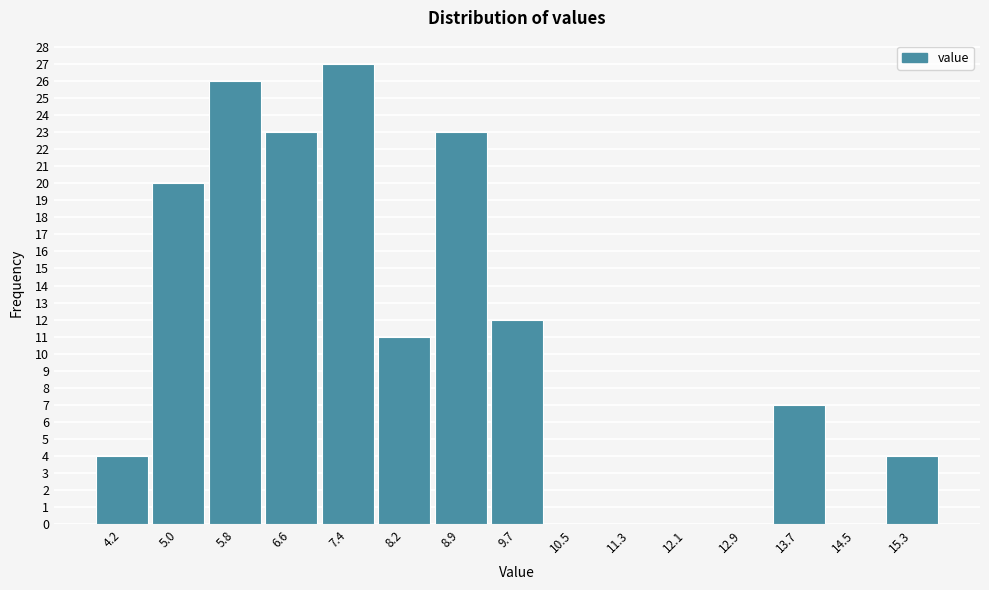

Reading right to left, what are all the values shown in this chart?

15.3=4	14.5=0	13.7=7	12.9=0	12.1=0	11.3=0	10.5=0	9.7=12	8.9=23	8.2=11	7.4=27	6.6=23	5.8=26	5.0=20	4.2=4